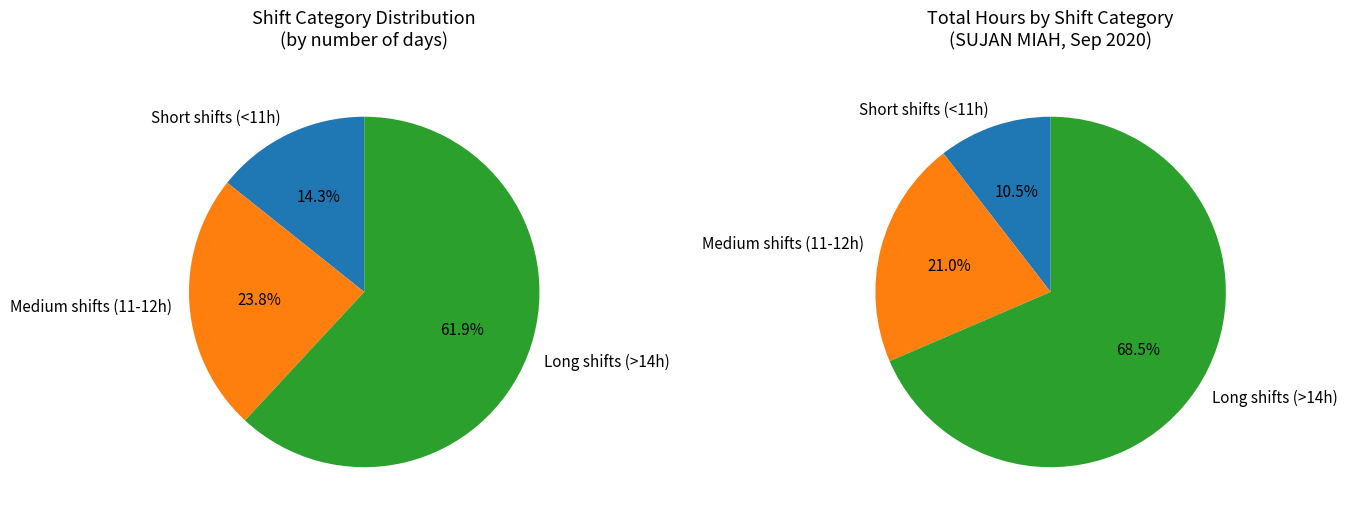

Between 9 and 1, which is larger?

9